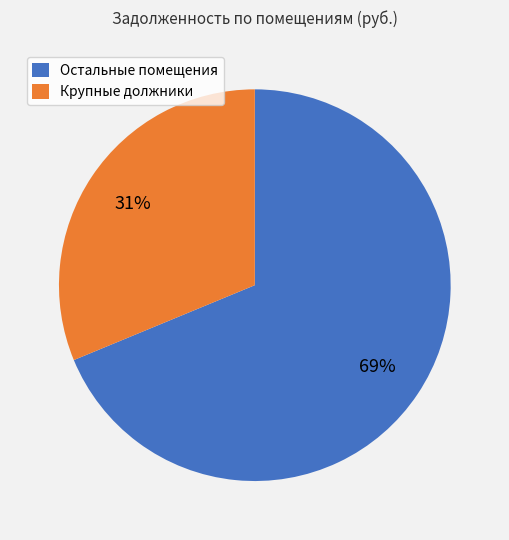

Is there any slice that represents more than half of the pie?

Yes